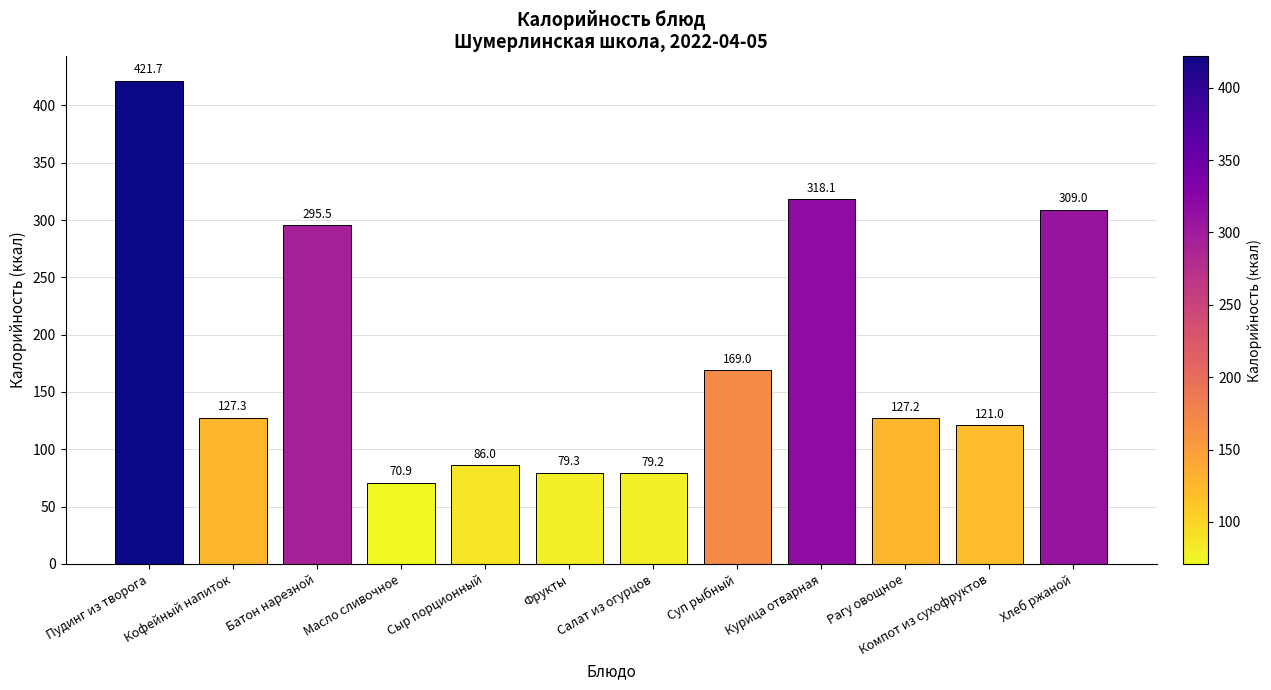

Rank the categories by value from lowest to highest.

Масло сливочное, Салат из огурцов, Фрукты, Сыр порционный, Компот из сухофруктов, Рагу овощное, Кофейный напиток, Суп рыбный, Батон нарезной, Хлеб ржаной, Курица отварная, Пудинг из творога